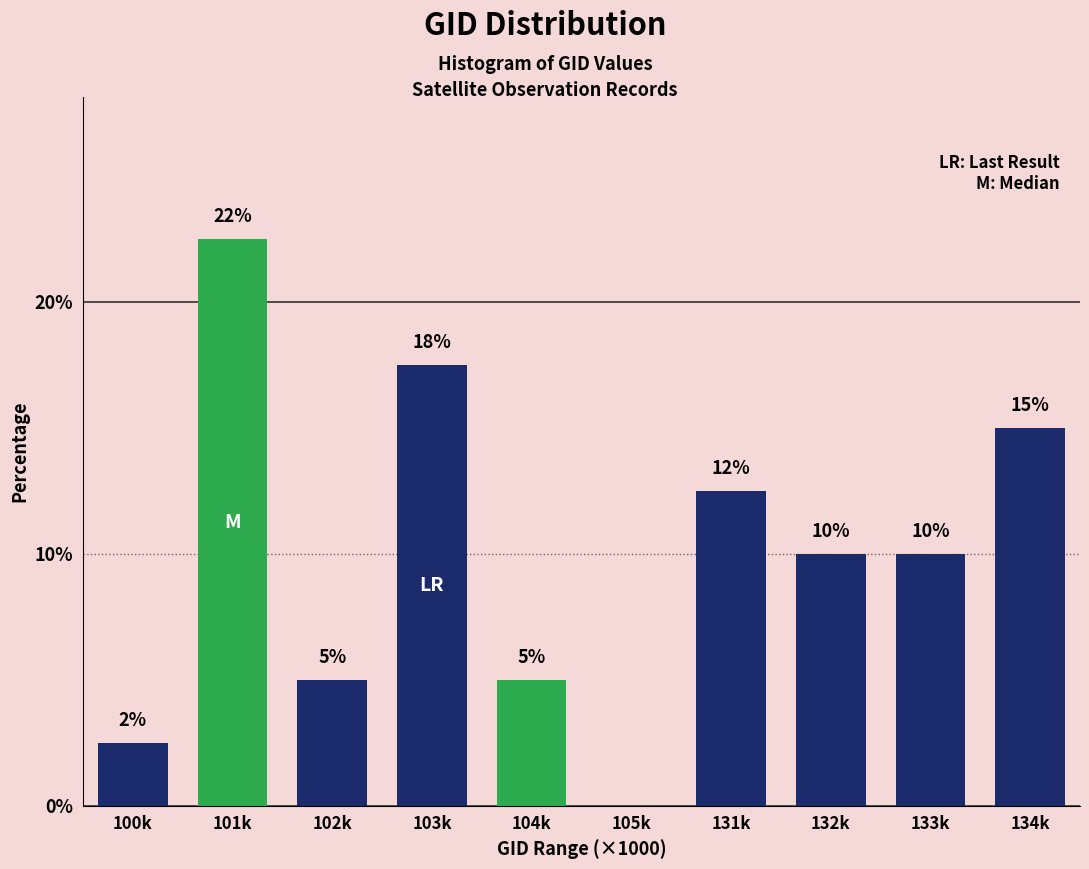

Which category has the highest value across all series?

101k